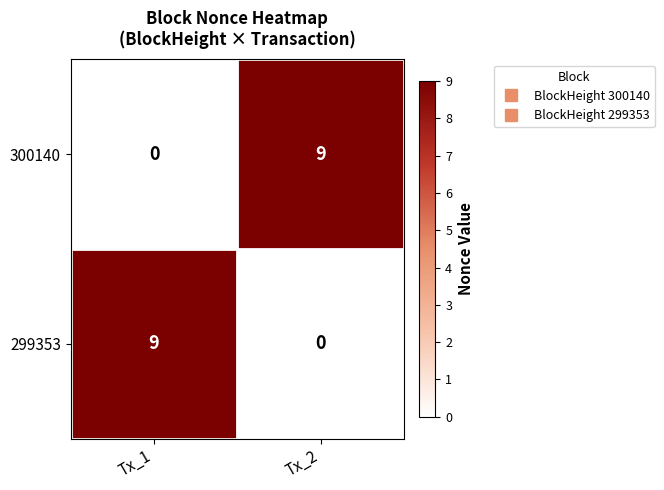

Reading right to left, list all the values displayed in this chart.

300140: 9	0
299353: 0	9